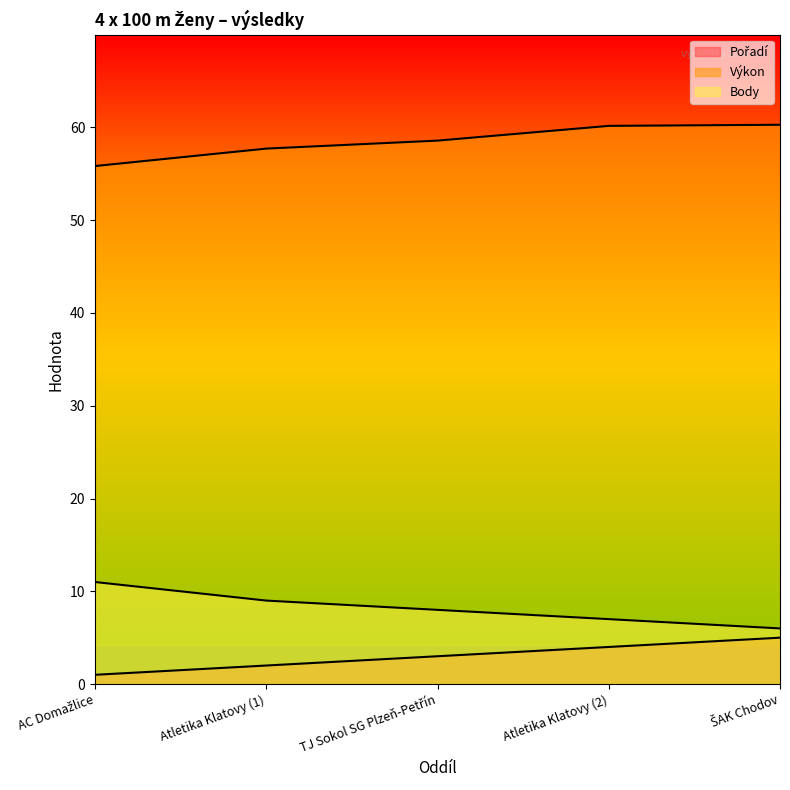

Which category has the highest value in the Pořadí series?

ŠAK Chodov